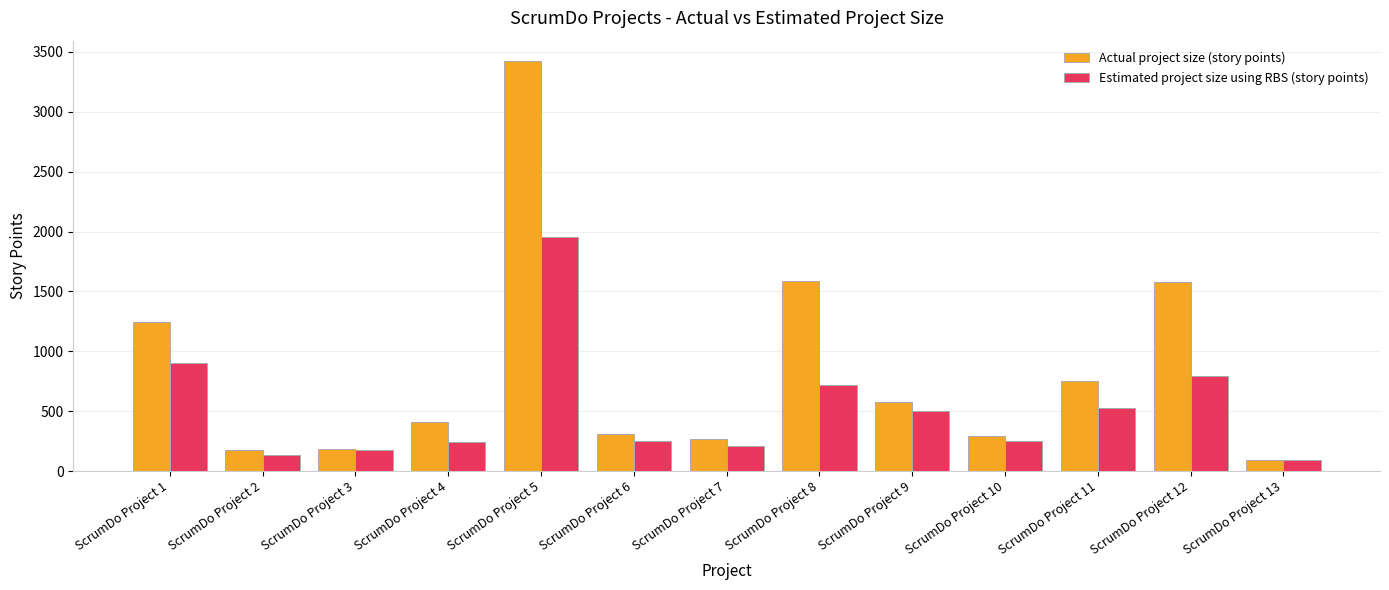

What is the difference between the highest and lowest values at ScrumDo Project 11?

220.9